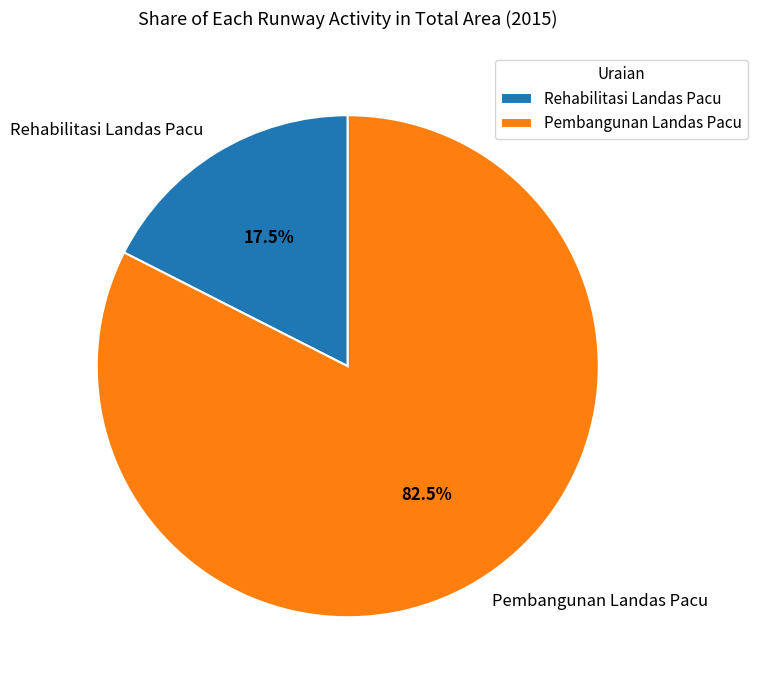

What is the smallest slice in the pie chart?

Rehabilitasi Landas Pacu